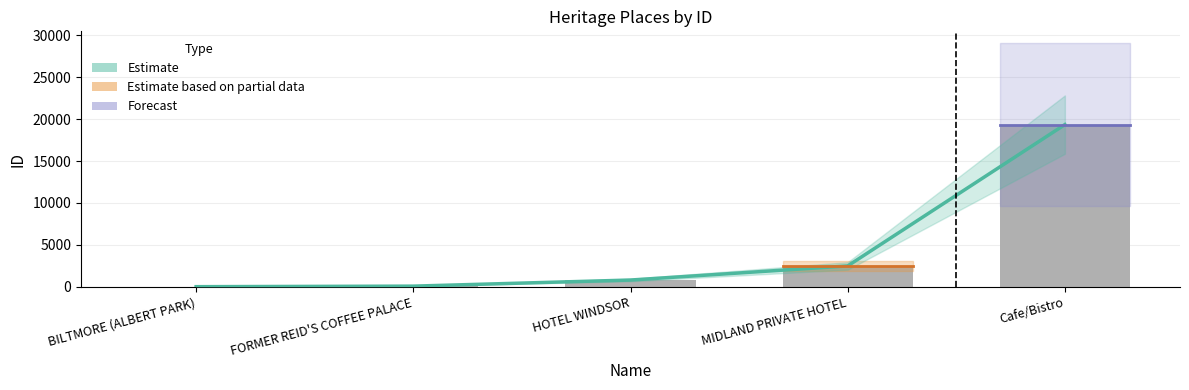

How many bars are there in total?

5